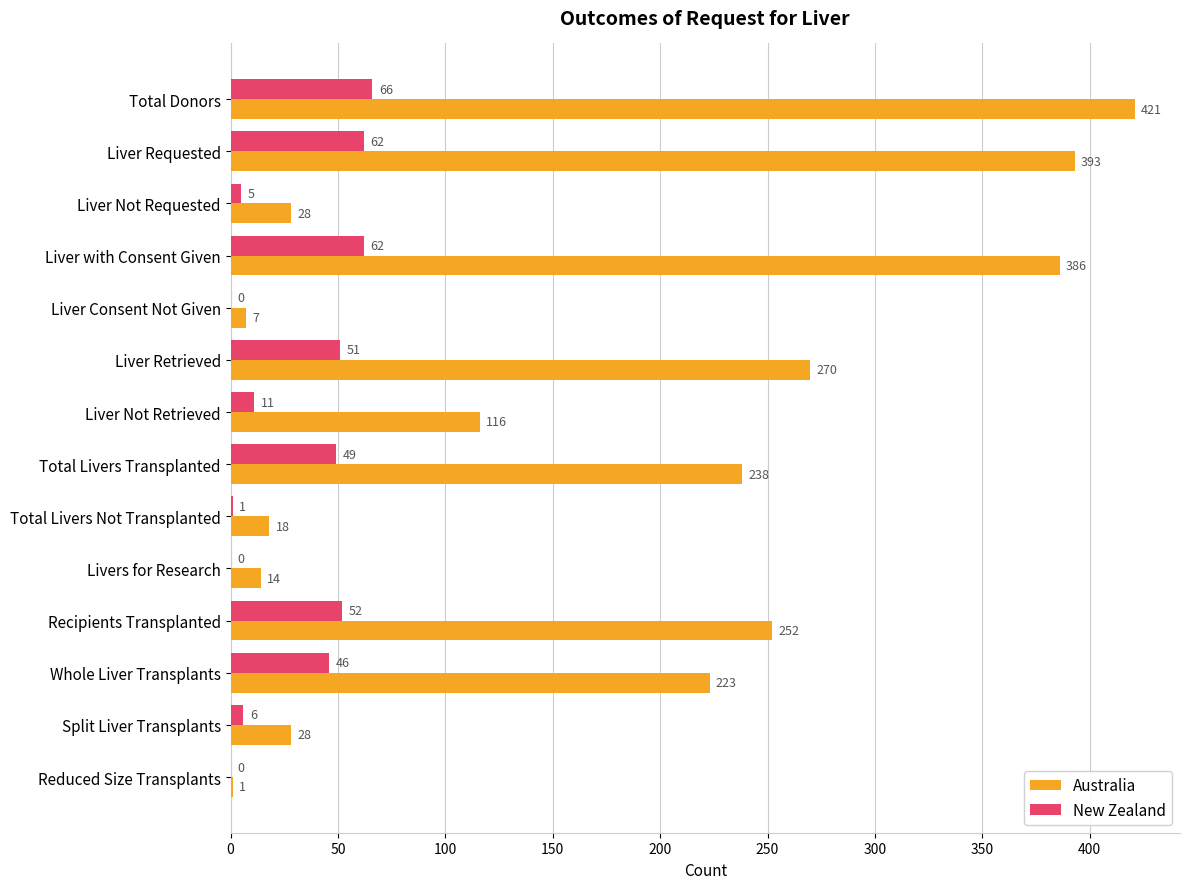

Where is Australia nearest to the value 211?

Whole Liver Transplants